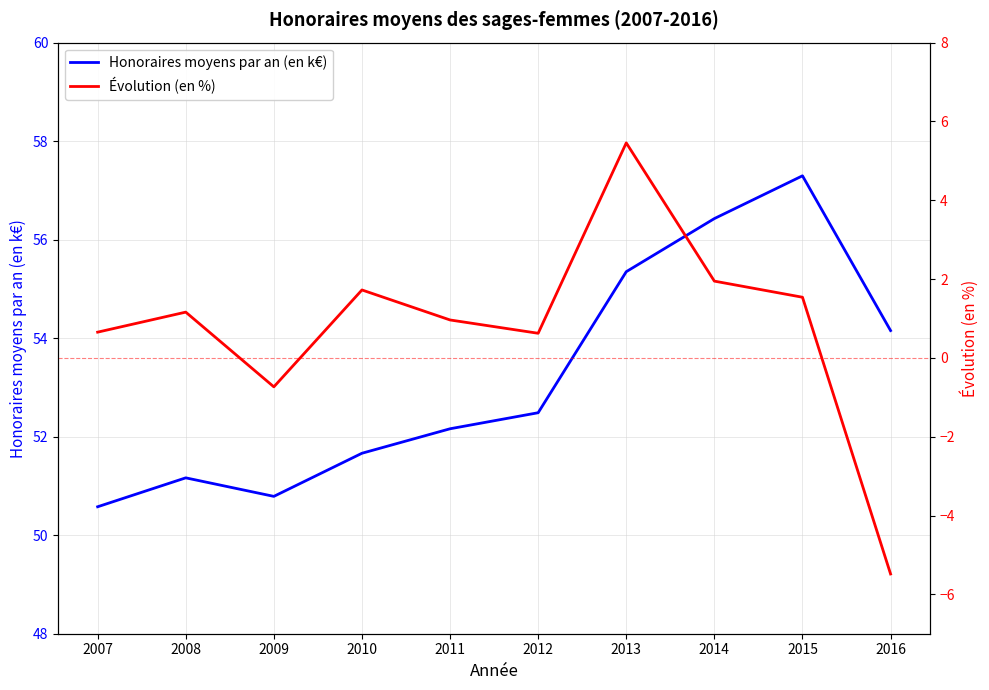

At how many categories does at least one series exceed 11?

10